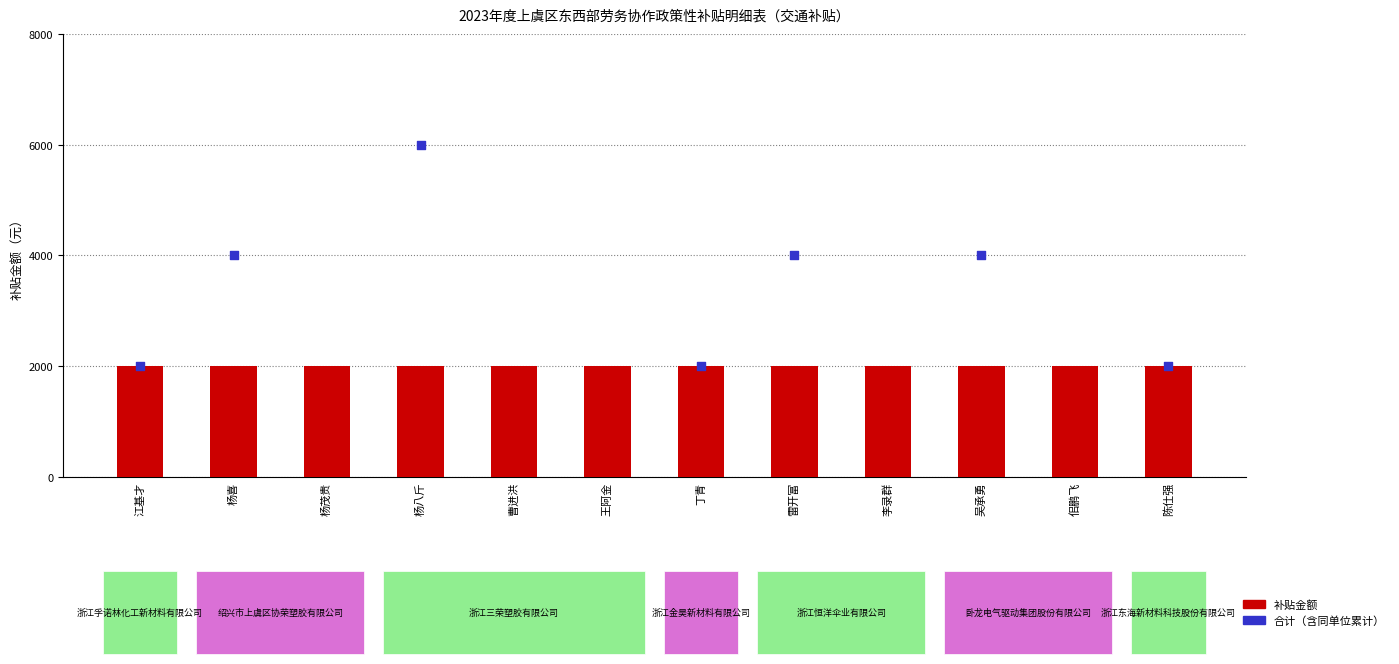

Which series reaches the maximum Y coordinate?

合计